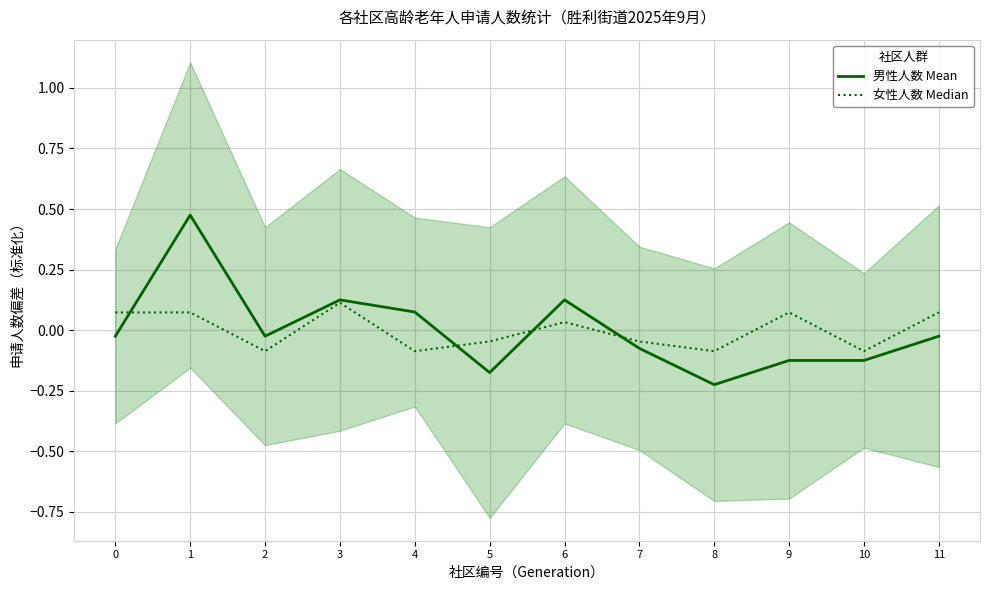

What is the difference between the maximum and minimum values in the 女性人数 Median series?

0.2